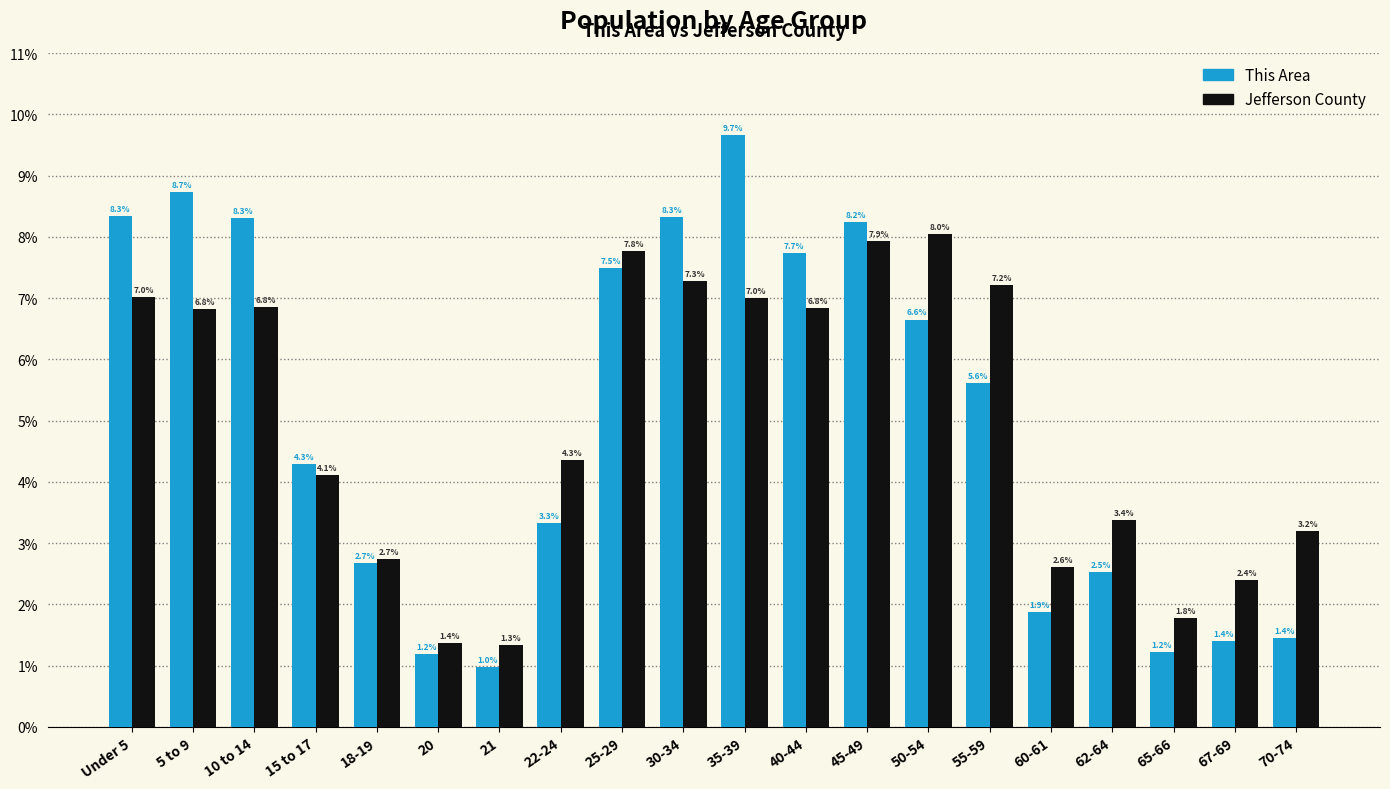

Reading left to right, what are all the values shown in this chart?

This Area: 8.3	8.7	8.3	4.3	2.7	1.2	1.0	3.3	7.5	8.3	9.7	7.7	8.2	6.6	5.6	1.9	2.5	1.2	1.4	1.4
Jefferson County: 7.0	6.8	6.8	4.1	2.7	1.4	1.3	4.3	7.8	7.3	7.0	6.8	7.9	8.0	7.2	2.6	3.4	1.8	2.4	3.2